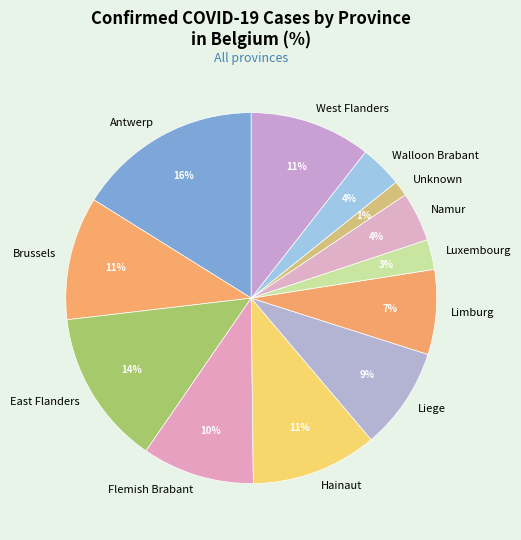

To the nearest percent, what is the difference between the largest and smallest slice percentages?

15%